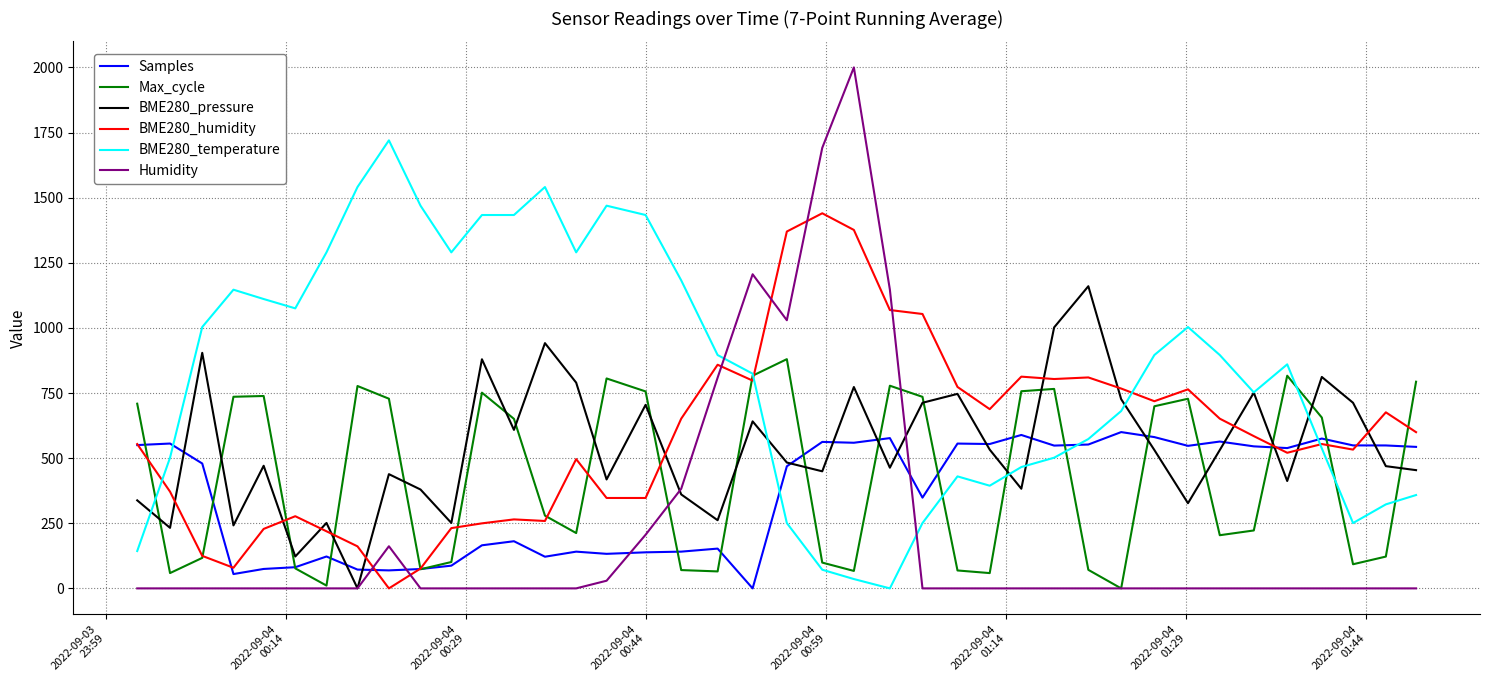

What are all the series names shown in the legend?

Samples, Max_cycle, BME280_pressure, BME280_humidity, BME280_temperature, Humidity